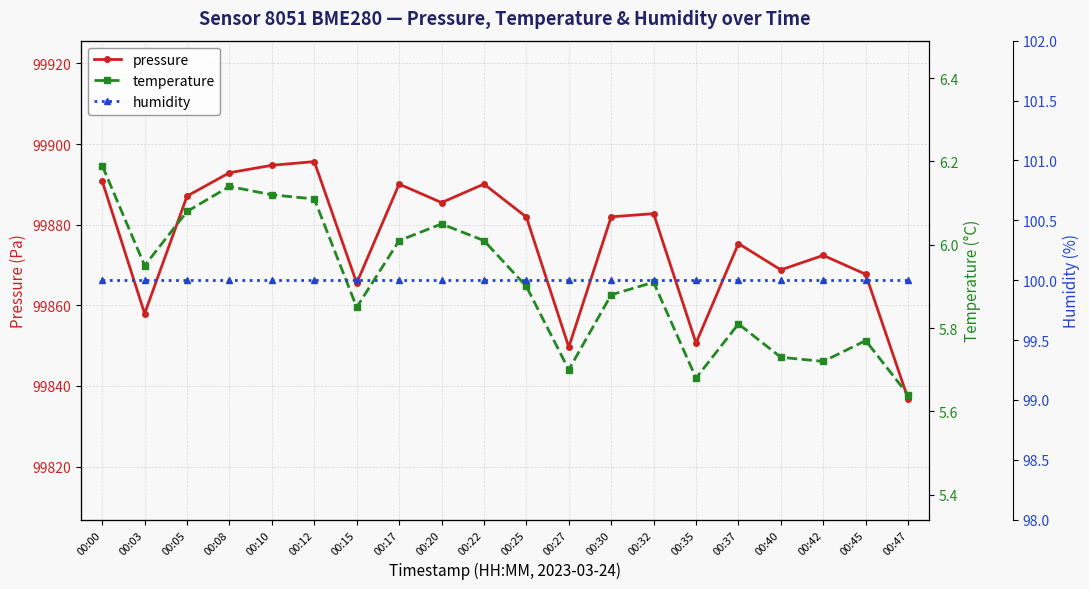

True or false: pressure has a value of 133511.6 at 00:03.

False